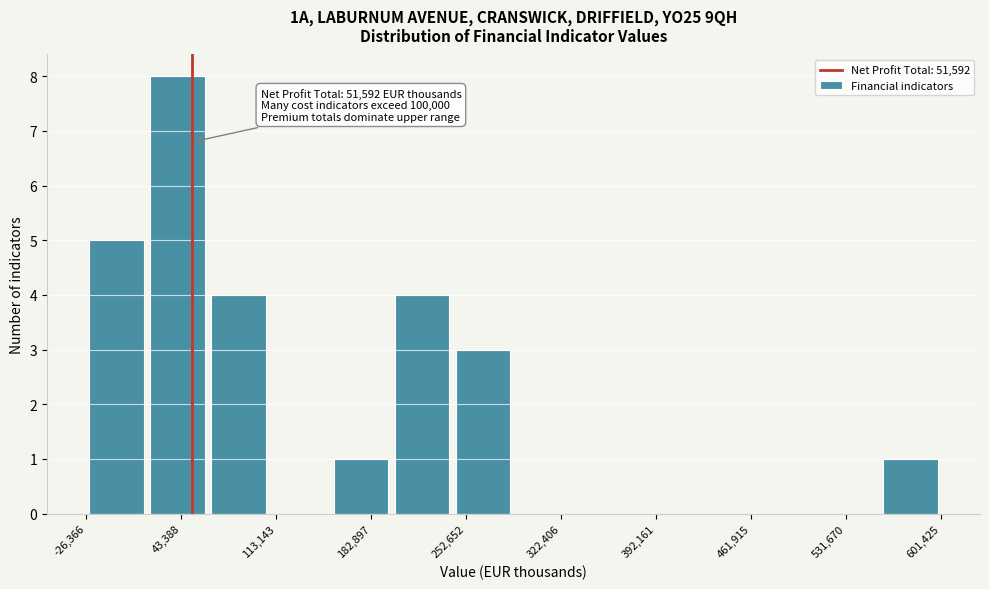

Over which range of the x-axis is the bar tallest?

20000 to 60000